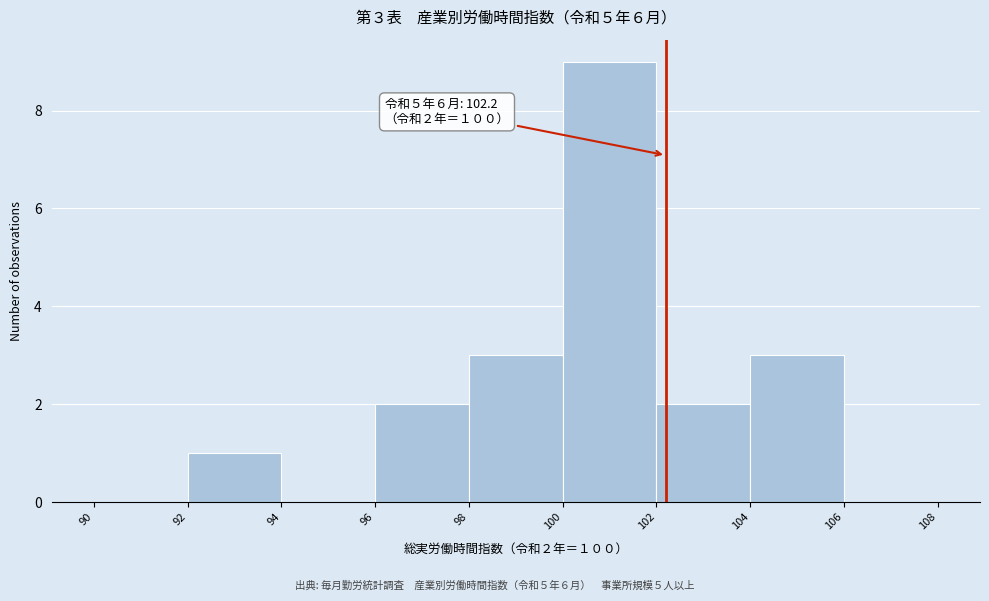

Over which range of the x-axis is the bar tallest?

100 to 102